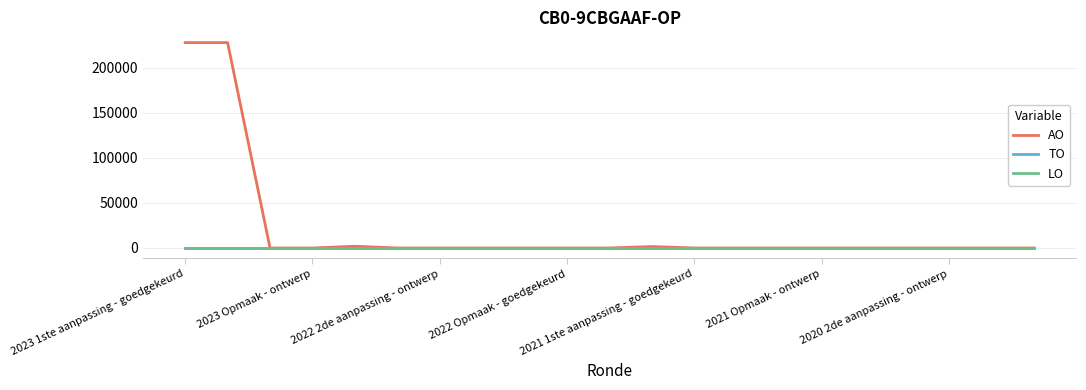

At how many categories does at least one series exceed 64627?

2